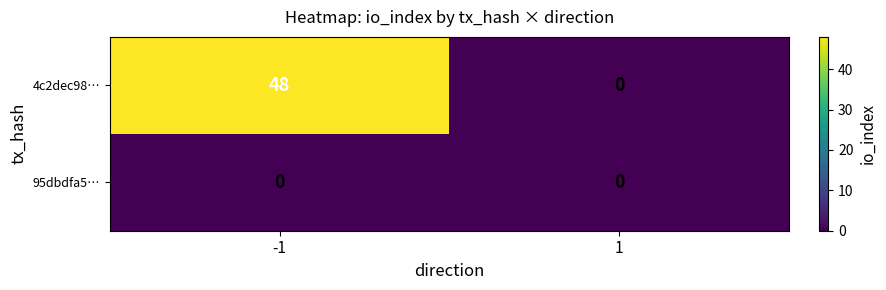

Between -1 and 1, which series saw the biggest shift?

4c2dec98…